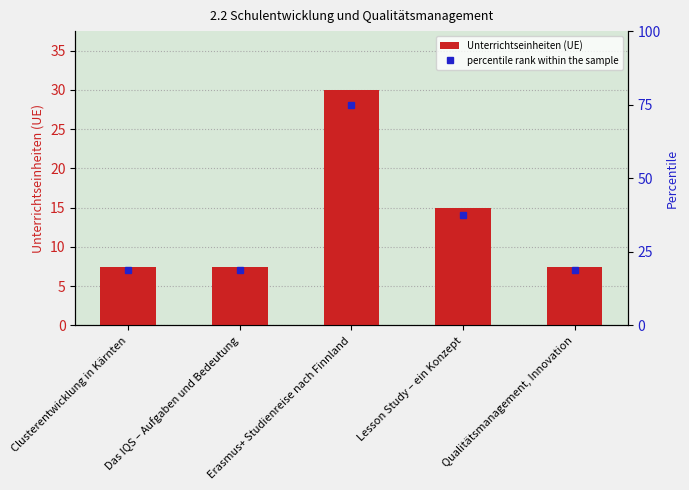

What is the ratio of the value at Clusterentwicklung in Kärnten to the value at Erasmus+ Studienreise nach Finnland?

0.2